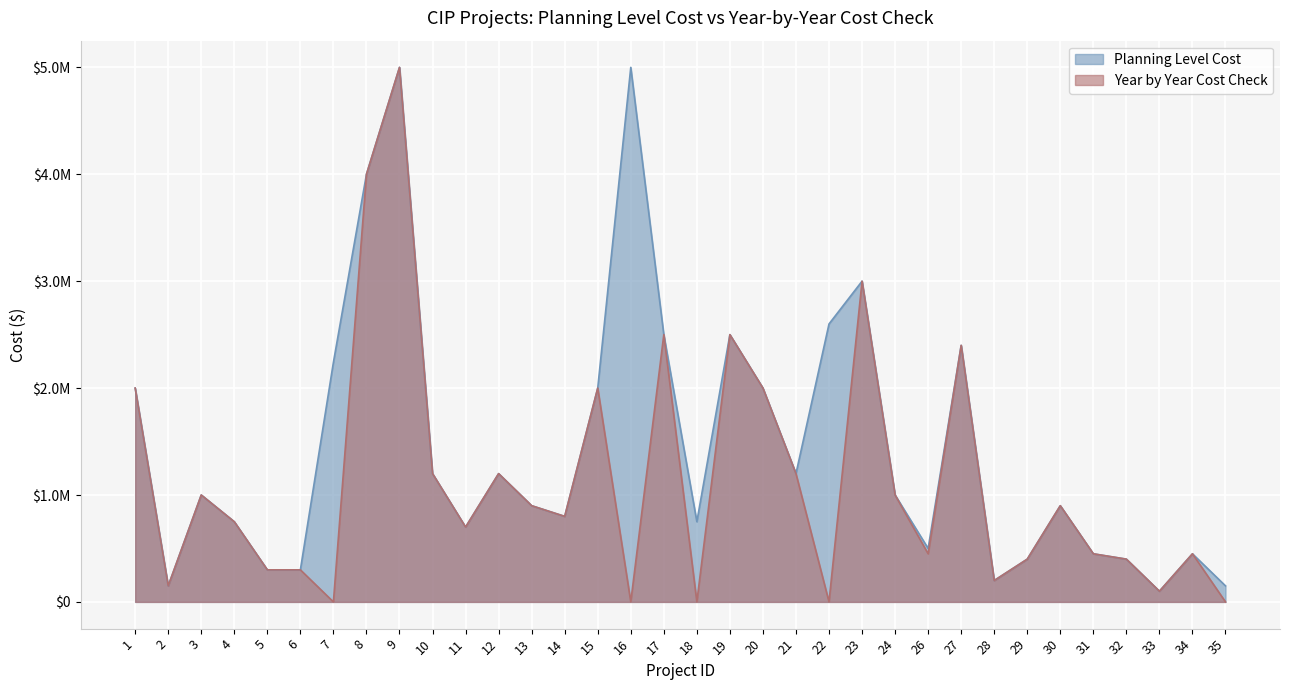

In Planning Level Cost, how many points are lower than both neighbors (excluding endpoints)?

8